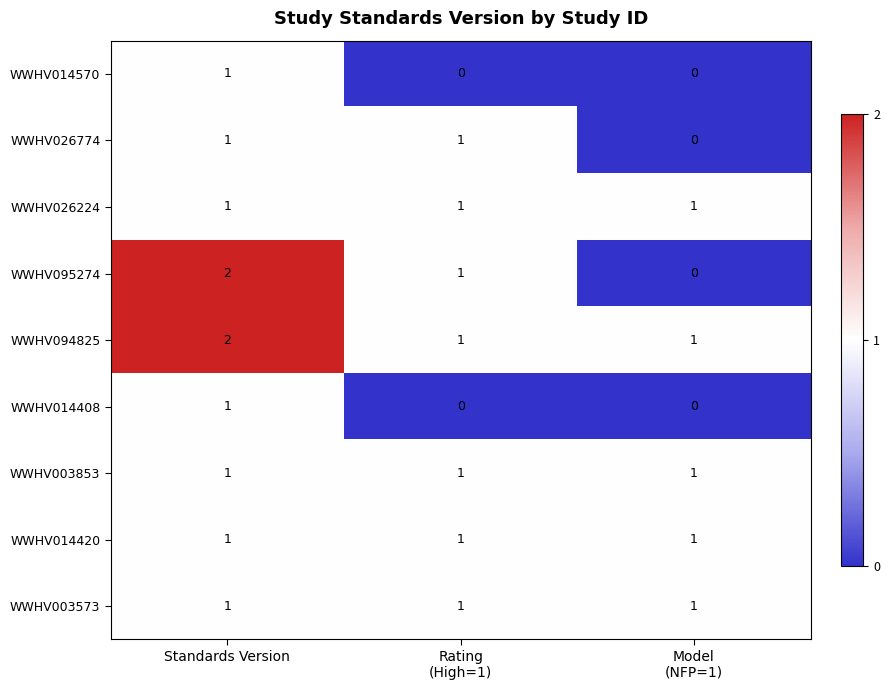

The value of WWHV026224 at Standards Version is 1. True or false?

True